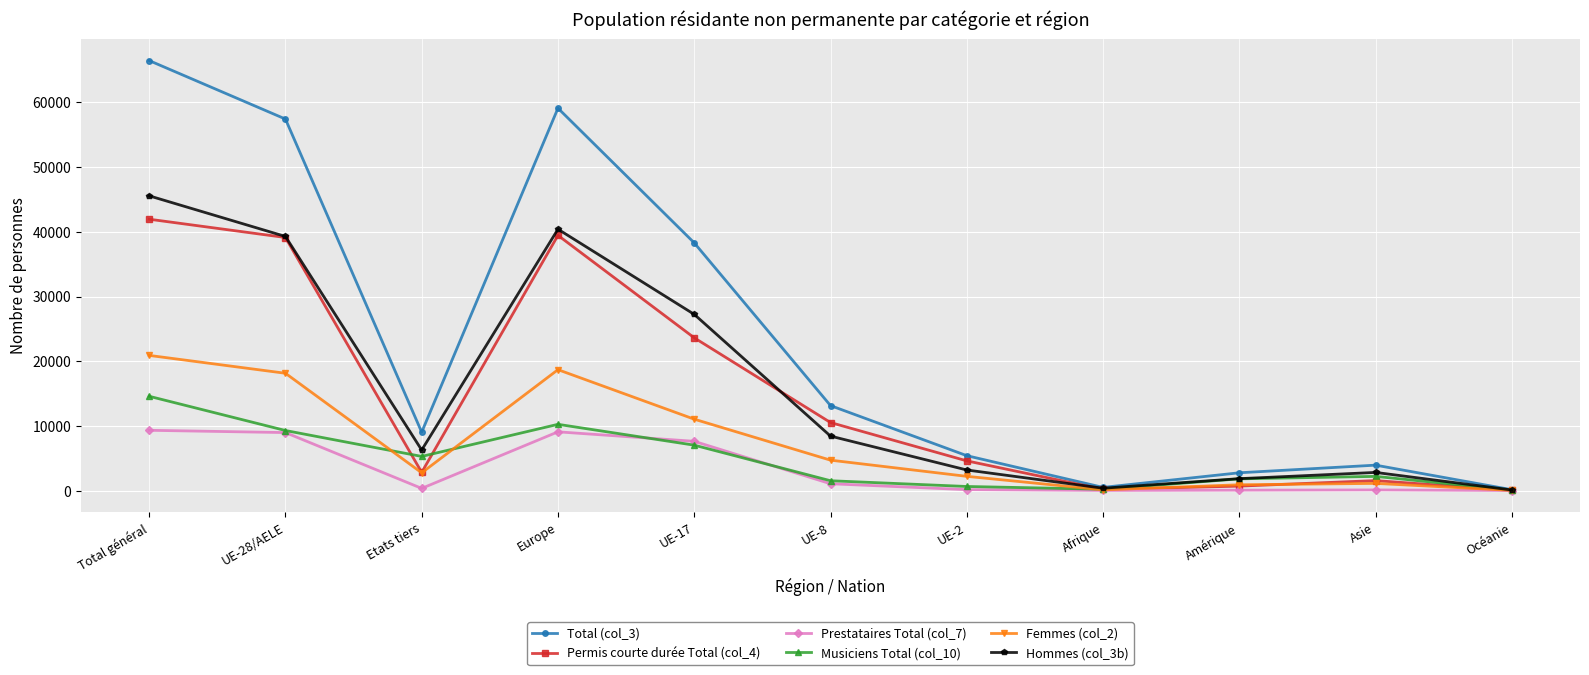

Which series has the widest spread of values?

Total (col_3)